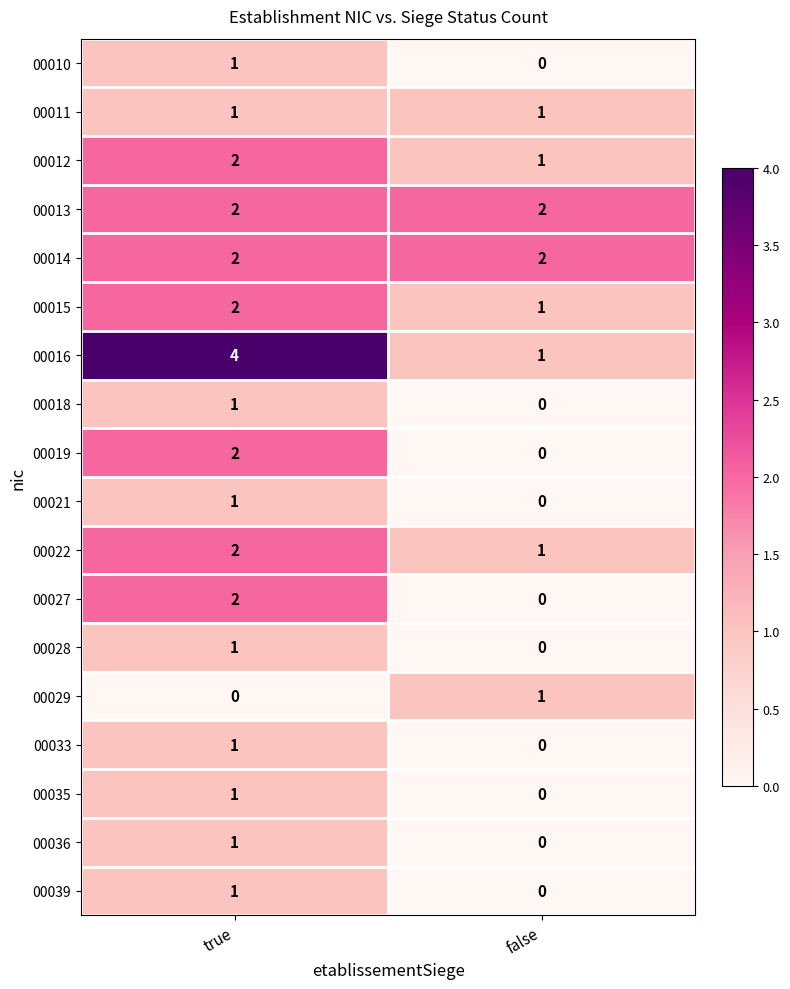

The value of 00036 at true is 1. True or false?

True